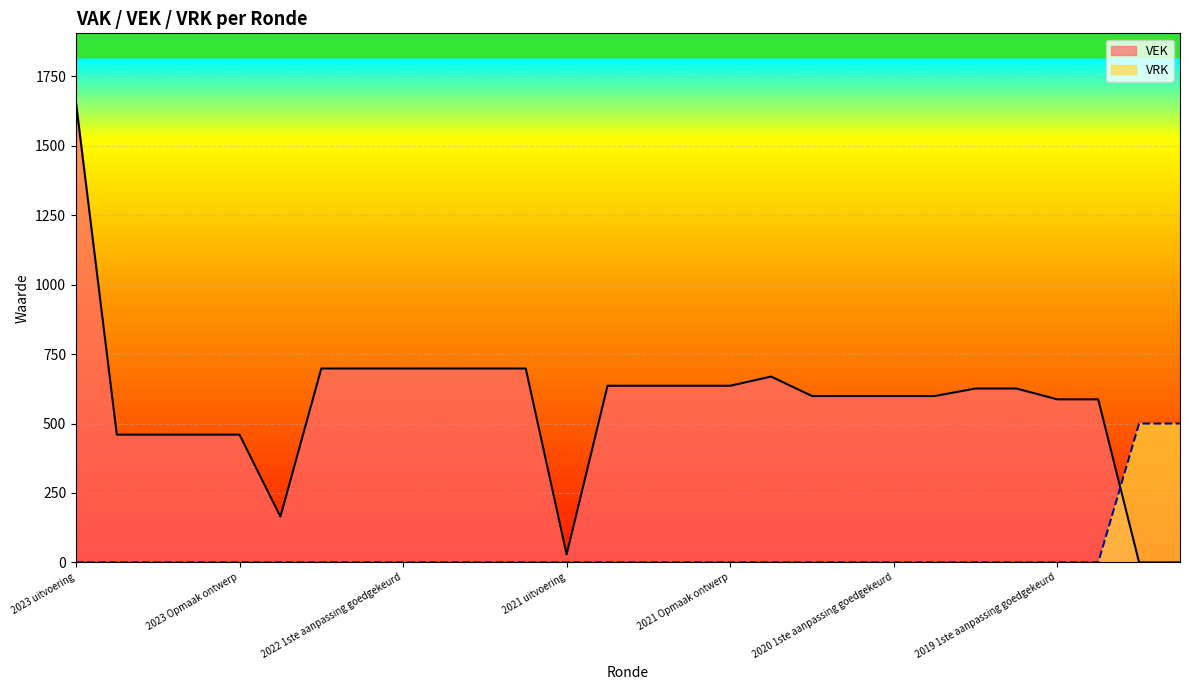

Rank the series by their maximum value, from lowest to highest.

VRK, VEK